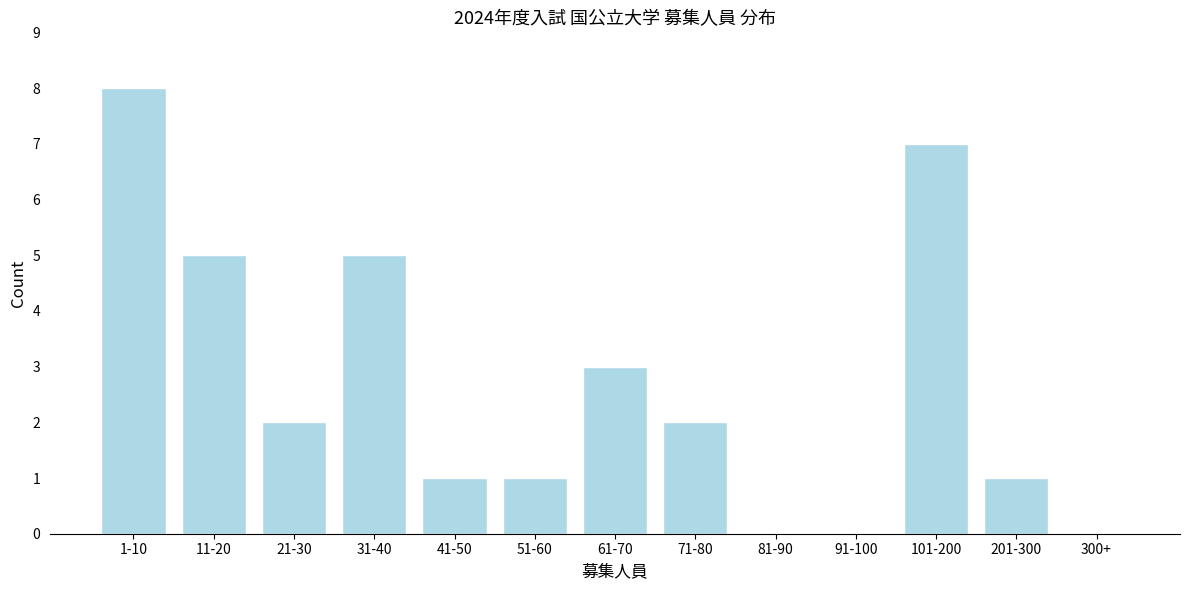

Reading left to right, what are all the values shown in this chart?

1-10=8	11-20=5	21-30=2	31-40=5	41-50=1	51-60=1	61-70=3	71-80=2	81-90=0	91-100=0	101-200=7	201-300=1	300+=0